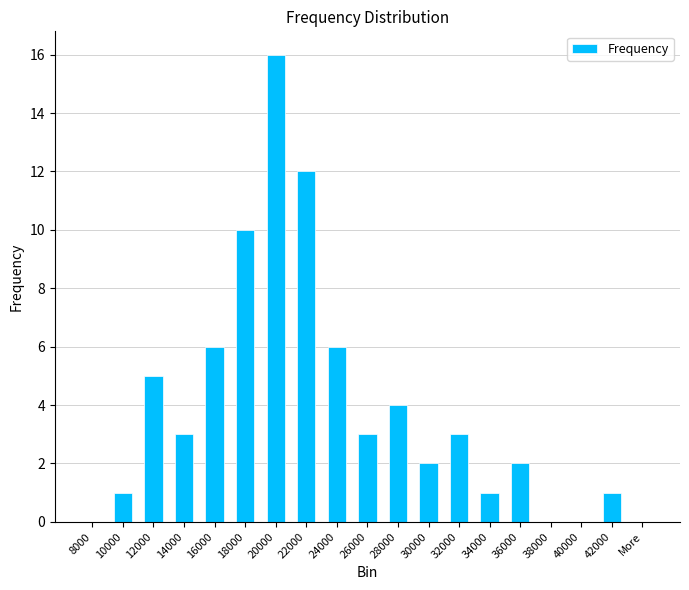

True or false: the data shows 1 at 14000.

False